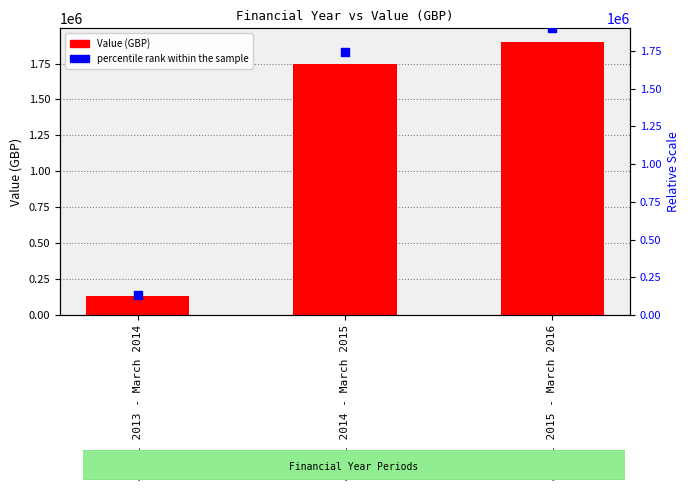

At how many categories does at least one series exceed 1634577?

2